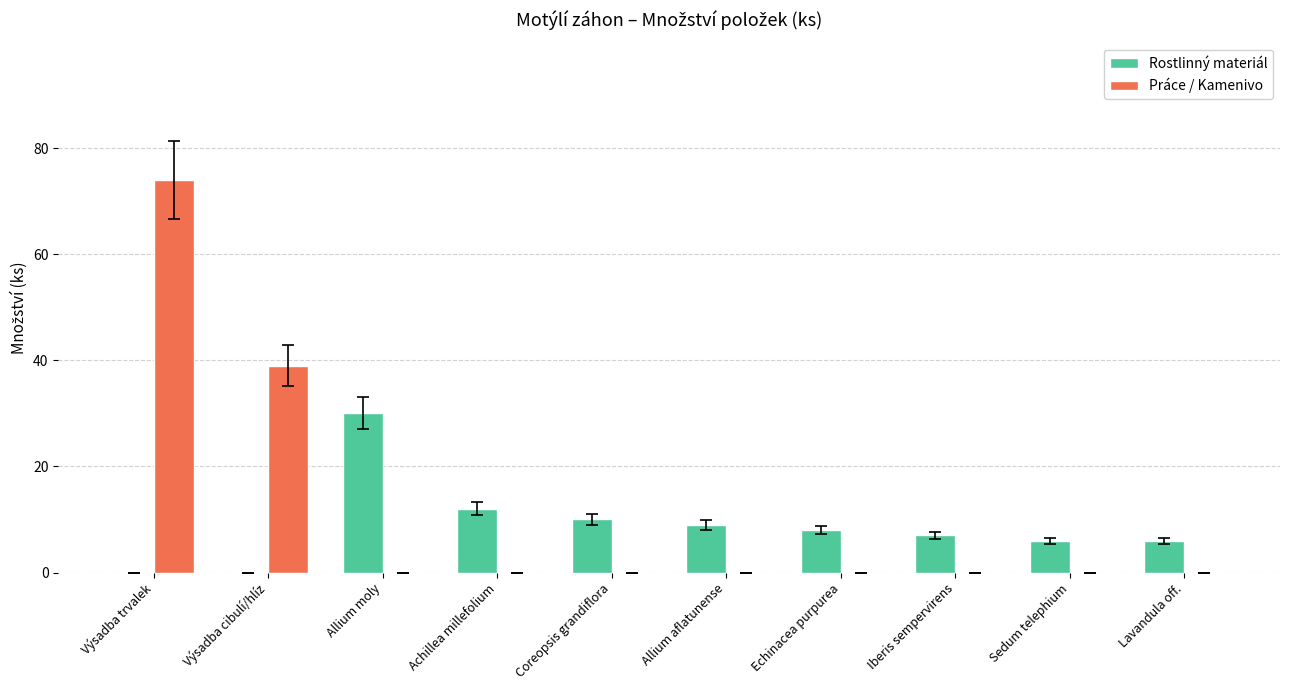

At which label is Rostlinný materiál closest to 15?

Achillea millefolium